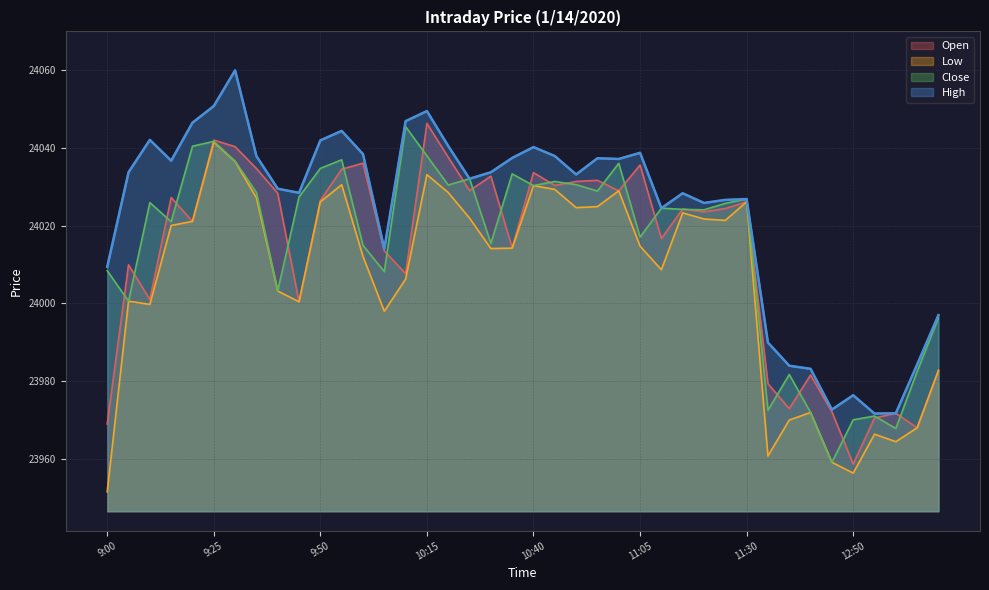

How many interior local valleys does the Low series have?

10